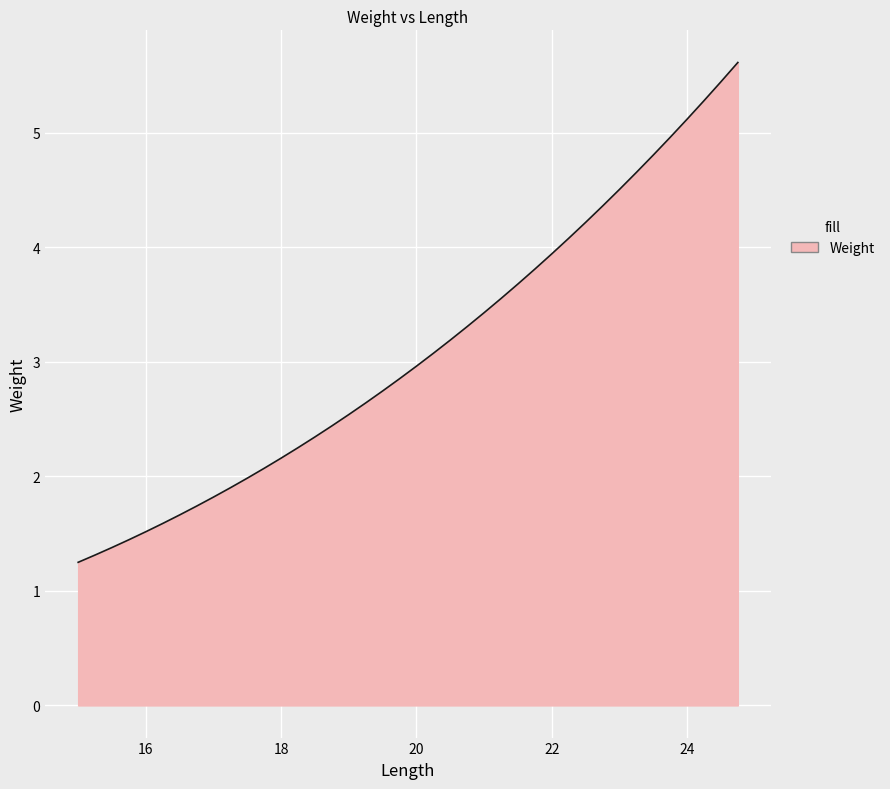

What is the maximum value shown in the chart?

5.6